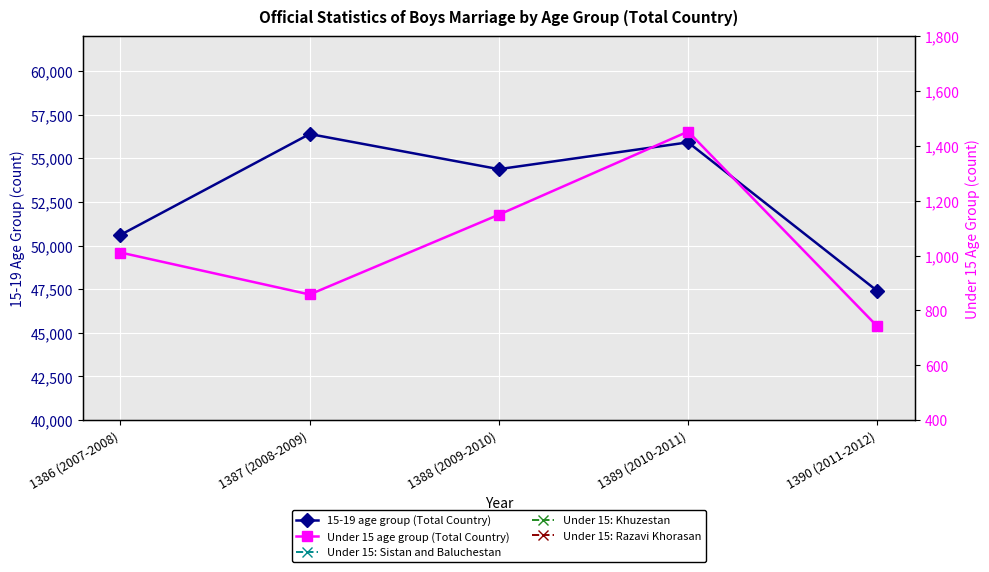

What is the difference between the second highest and minimum values in the Under 15 age group (Total Country) series?

407